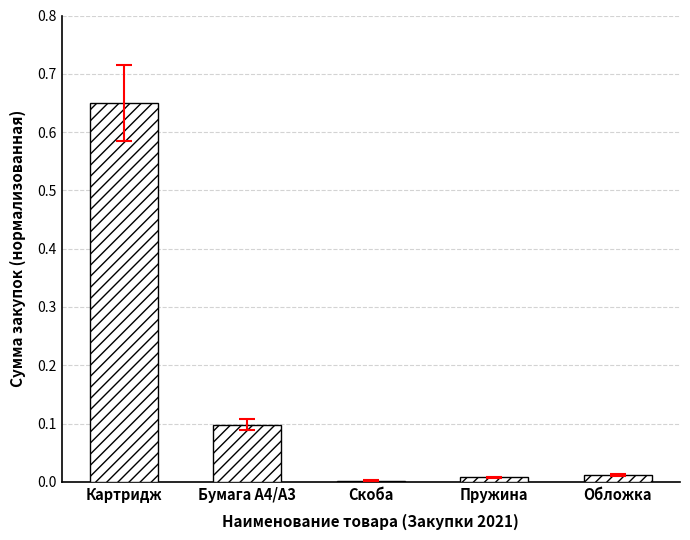

Which label corresponds to the largest value in the chart?

Картридж